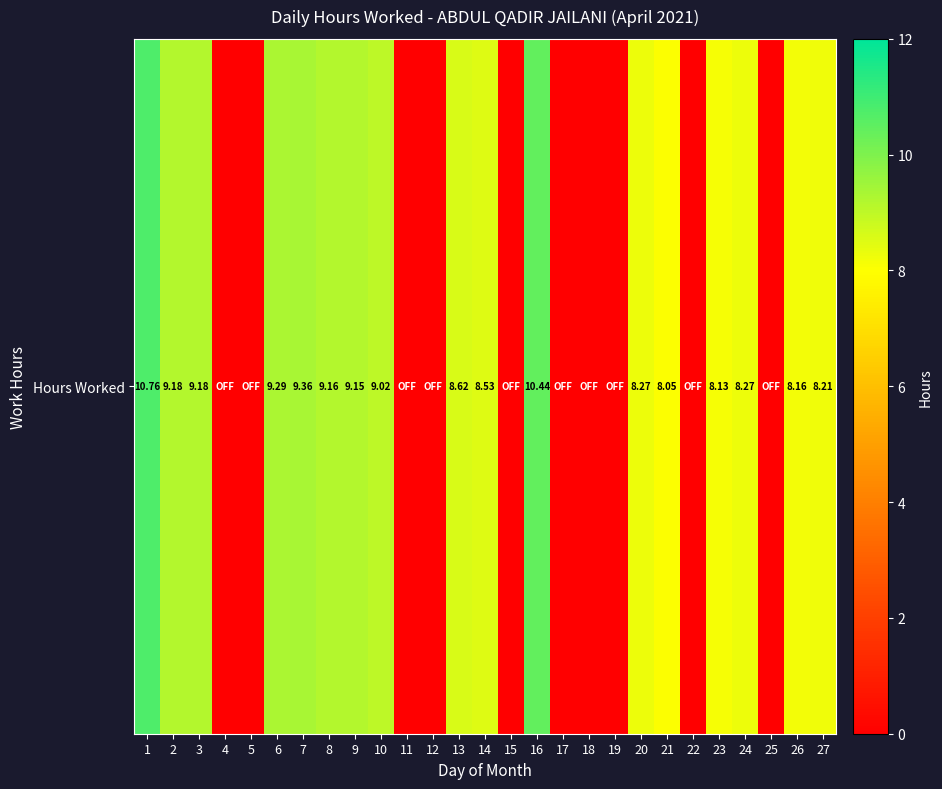

How many values exceed 8?

17